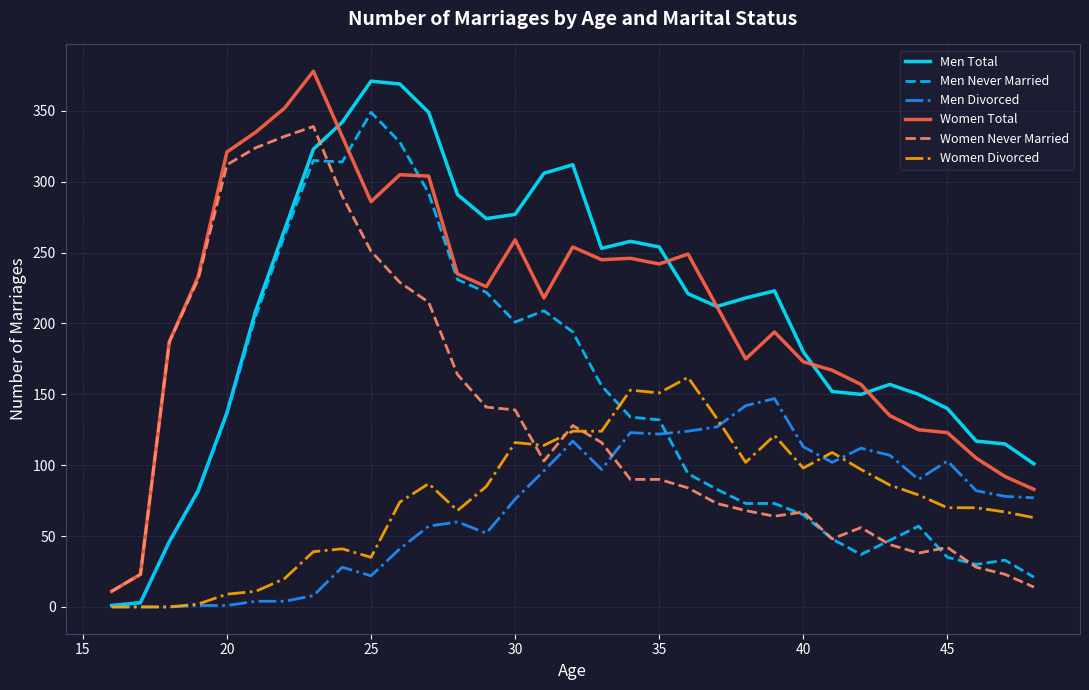

What is the greatest value displayed?

378